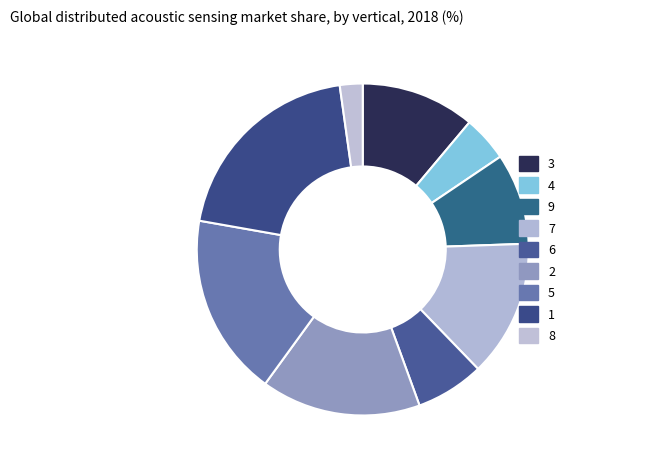

Which category has the biggest portion of the pie?

1